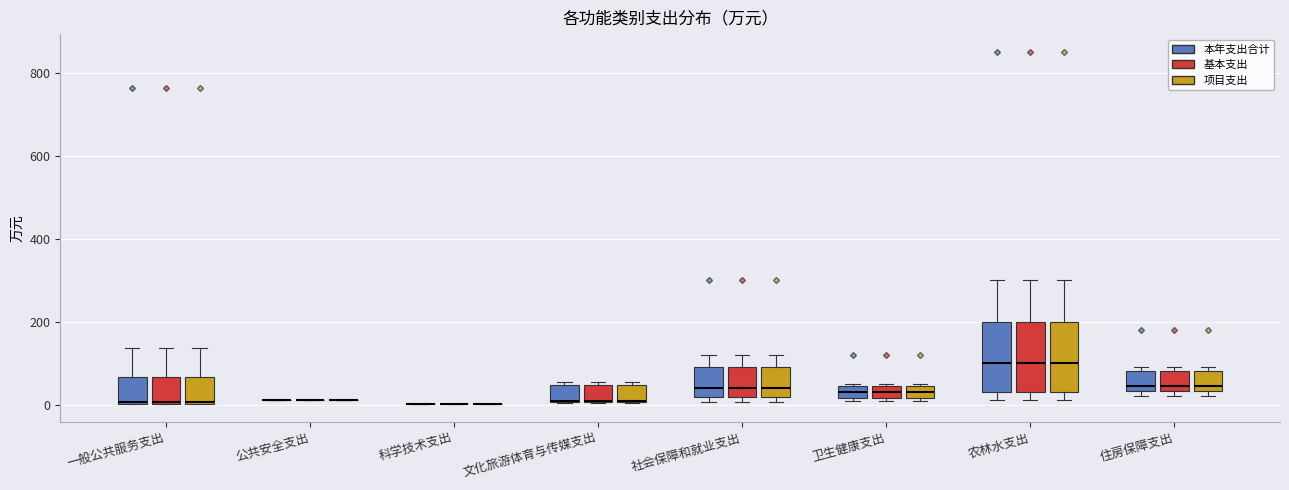

Where is the upper edge of the box for 文化旅游体育与传媒支出 (项目支出) on the y-axis? The values are not printed on the chart, so give them approximately, as read against the axis.

40